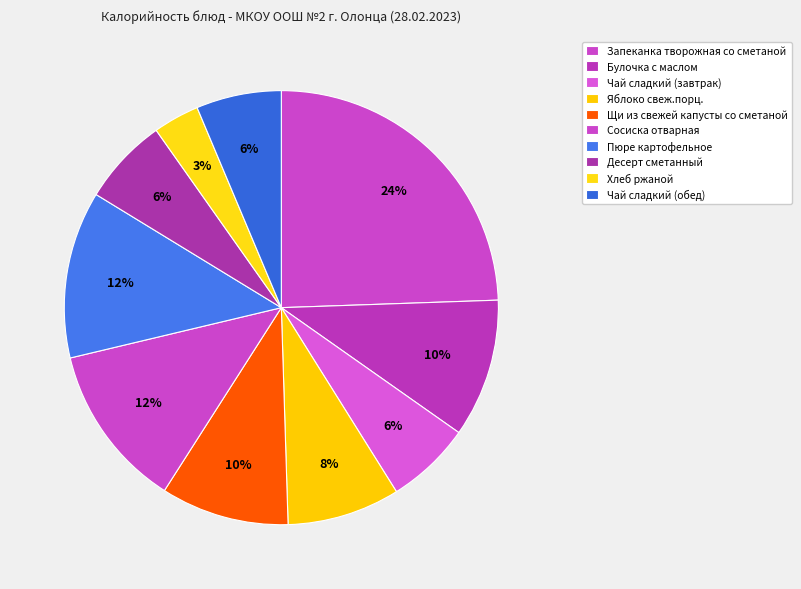

How many segments does this pie chart have?

10